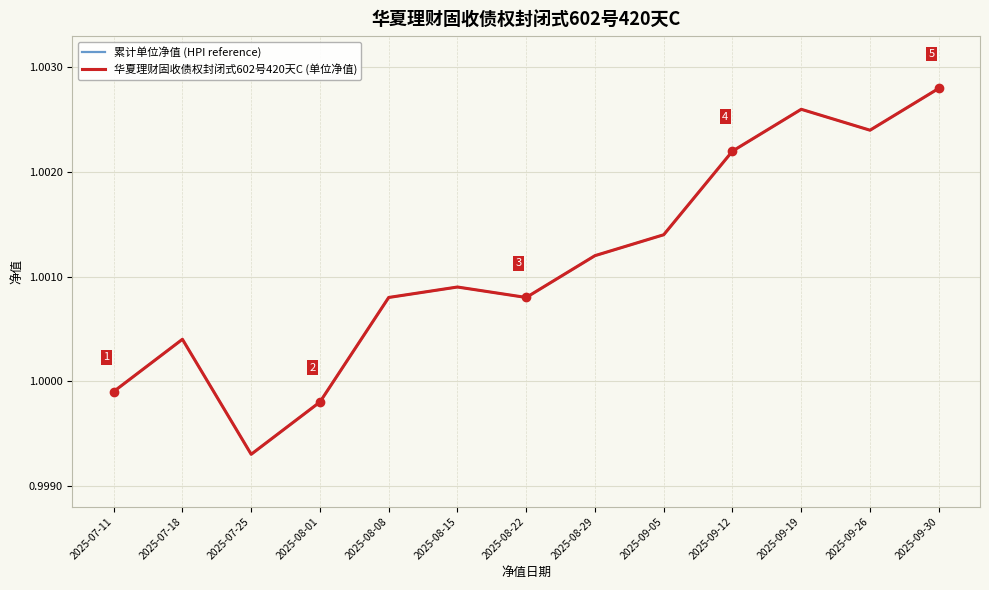

Reading left to right, list all the values displayed in this chart.

累计单位净值 (HPI reference): 2025-07-11=1.0	2025-07-18=1.0	2025-07-25=1.0	2025-08-01=1.0	2025-08-08=1.0	2025-08-15=1.0	2025-08-22=1.0	2025-08-29=1.0	2025-09-05=1.0	2025-09-12=1.0	2025-09-19=1.0	2025-09-26=1.0	2025-09-30=1.0
华夏理财固收债权封闭式602号420天C (单位净值): 2025-07-11=1.0	2025-07-18=1.0	2025-07-25=1.0	2025-08-01=1.0	2025-08-08=1.0	2025-08-15=1.0	2025-08-22=1.0	2025-08-29=1.0	2025-09-05=1.0	2025-09-12=1.0	2025-09-19=1.0	2025-09-26=1.0	2025-09-30=1.0